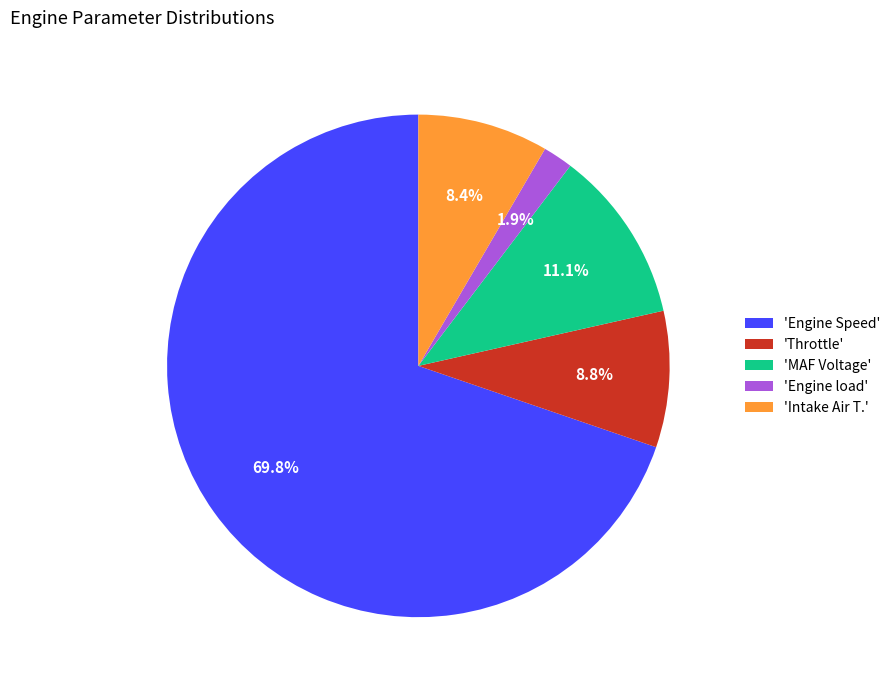

How much of the chart is everything except 'MAF Voltage'?

88.9%